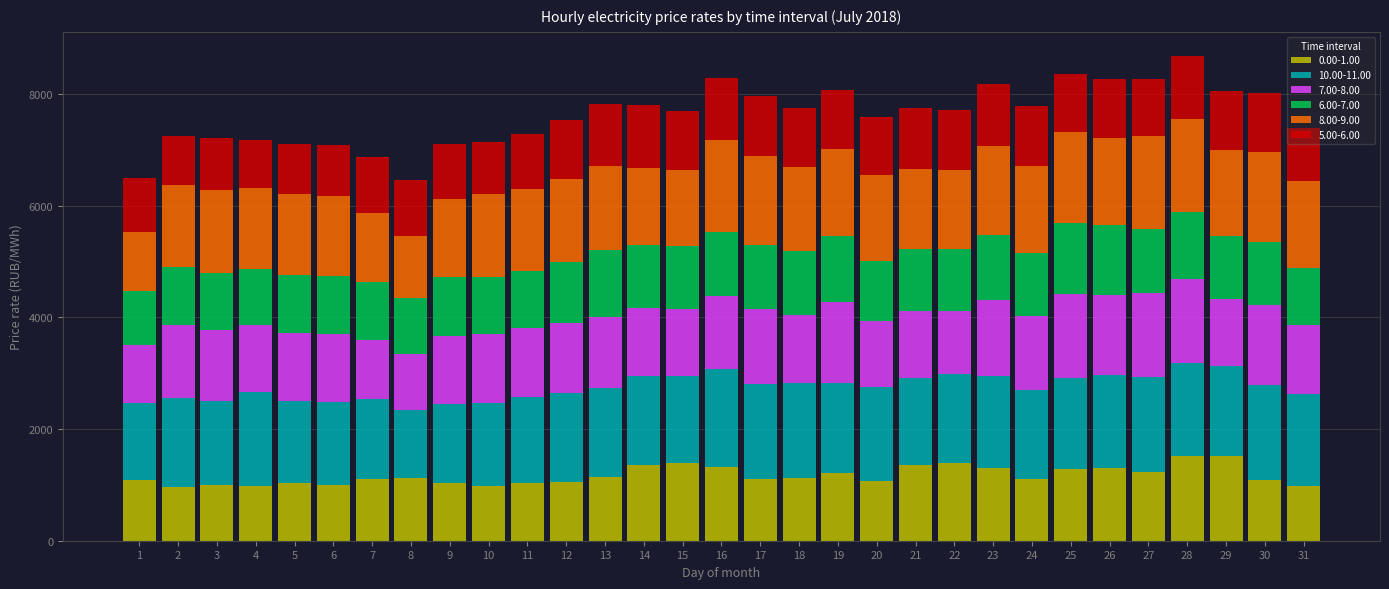

What is the minimum value for 0.00-1.00?

955.9